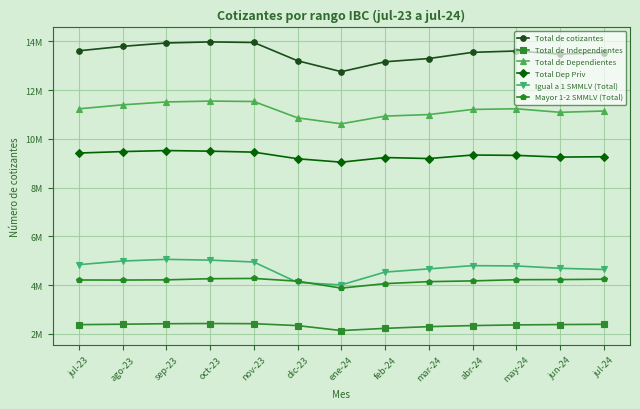

Reading left to right, list all the values displayed in this chart.

Total de cotizantes: 13610389	13791671	13930776	13973974	13950714	13200492	12753175	13159627	13292798	13546673	13601813	13471293	13534103
Total de Independientes: 2380039	2397446	2418302	2426476	2419571	2340939	2137275	2227733	2297950	2341574	2368973	2383789	2394040
Total de Dependientes: 11230350	11394225	11512474	11547498	11531143	10859553	10615900	10931894	10994848	11205099	11232840	11087504	11140063
Total Dep Priv: 9417516	9477077	9518959	9494057	9454145	9182596	9042631	9232796	9191535	9335823	9321738	9250750	9265650
Igual a 1 SMMLV (Total): 4840173	4988945	5057097	5025424	4948910	4108461	4009841	4535789	4667703	4799394	4786828	4690793	4642097
Mayor 1-2 SMMLV (Total): 4211555	4207902	4217053	4264210	4274907	4163182	3878872	4061638	4143315	4173639	4222952	4228877	4241790